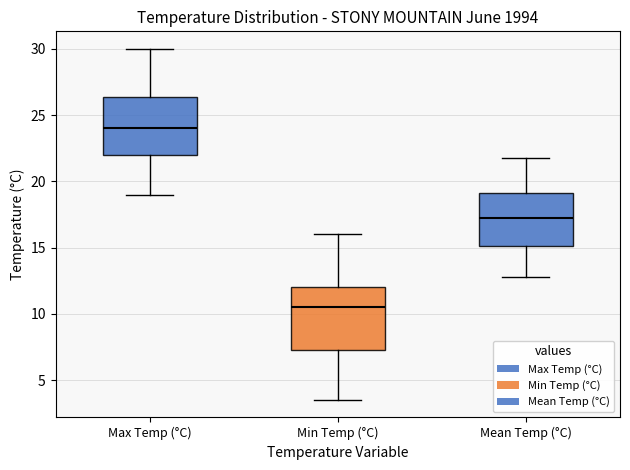

Which box's median line is the lowest?

Min Temp (°C)